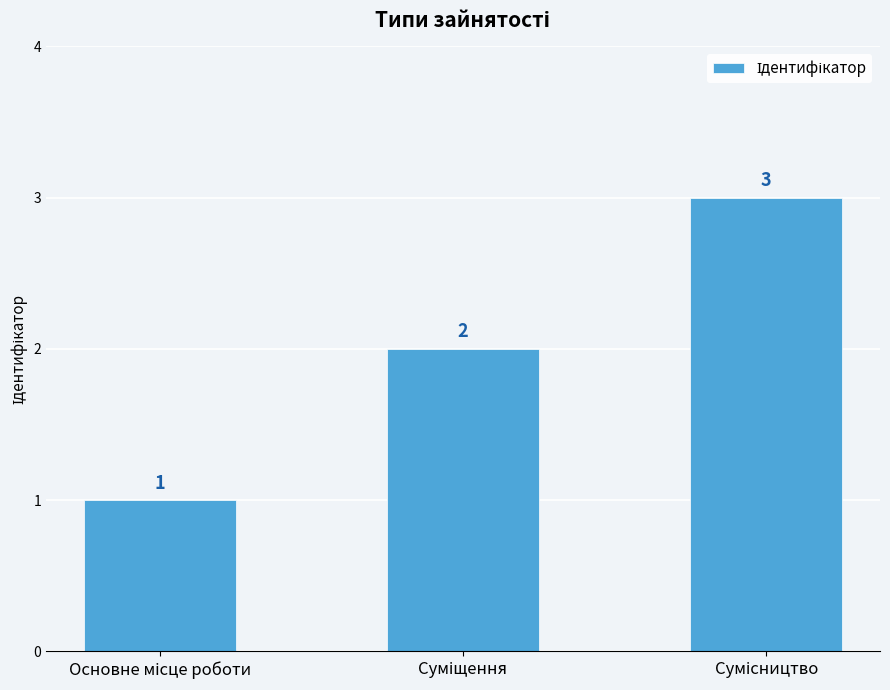

What is the greatest value displayed?

3